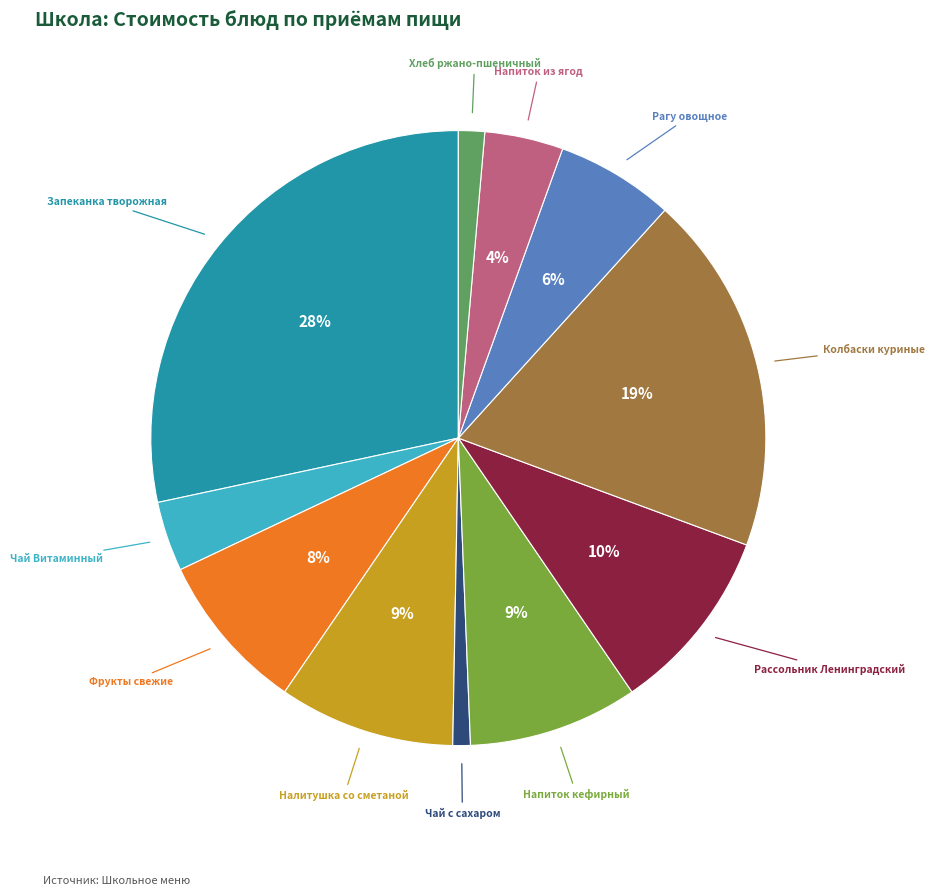

To the nearest percent, what is the average slice percentage?

9%